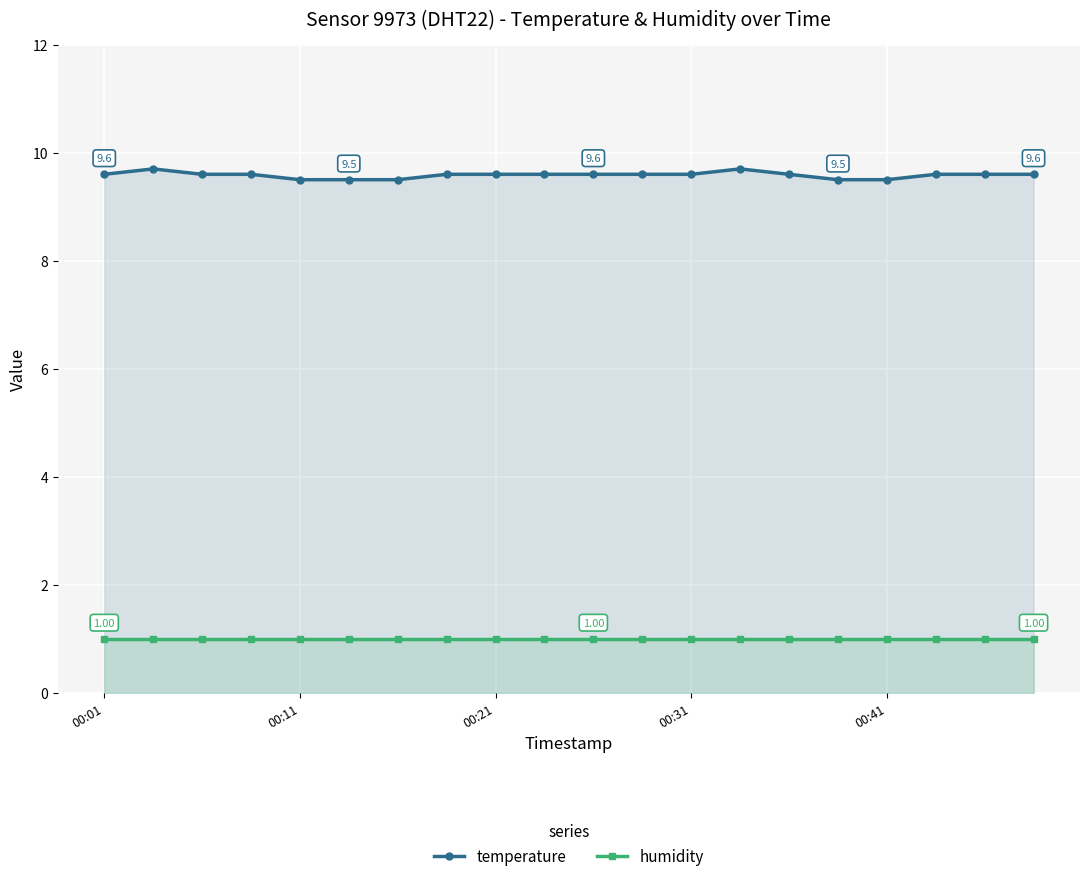

What is the maximum value shown in the chart?

9.7